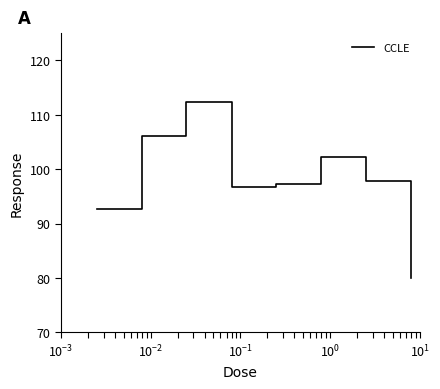

Reading left to right, list all the values displayed in this chart.

92.6	106.2	112.4	96.7	97.3	102.3	97.8	80.0